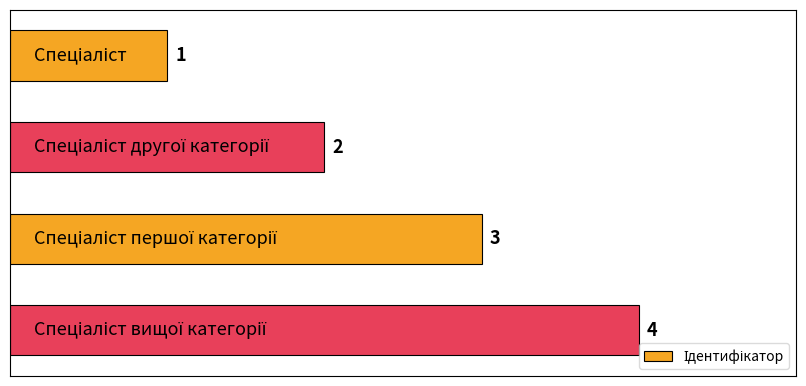

How many values are between 2 and 4?

3